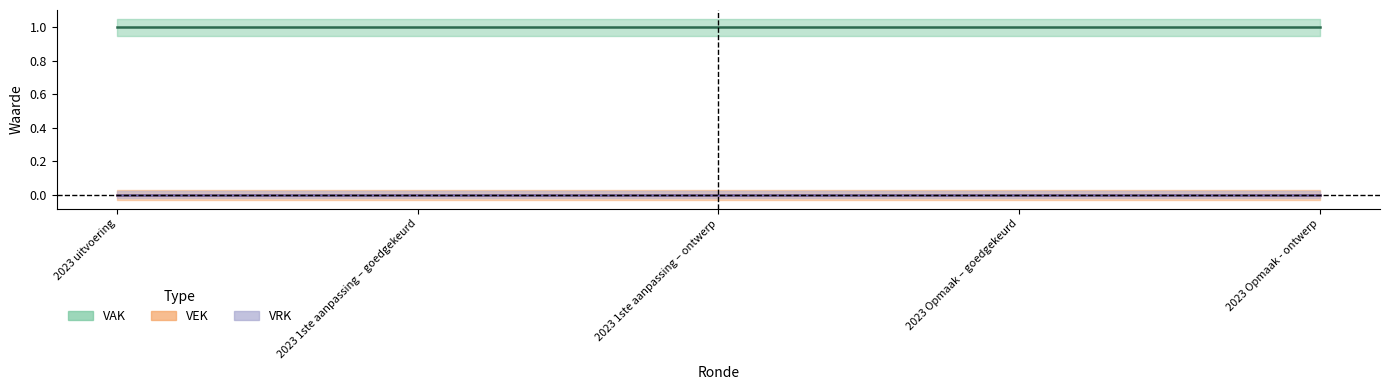

What is the label of the 3rd point from the right?

2023 1ste aanpassing – ontwerp